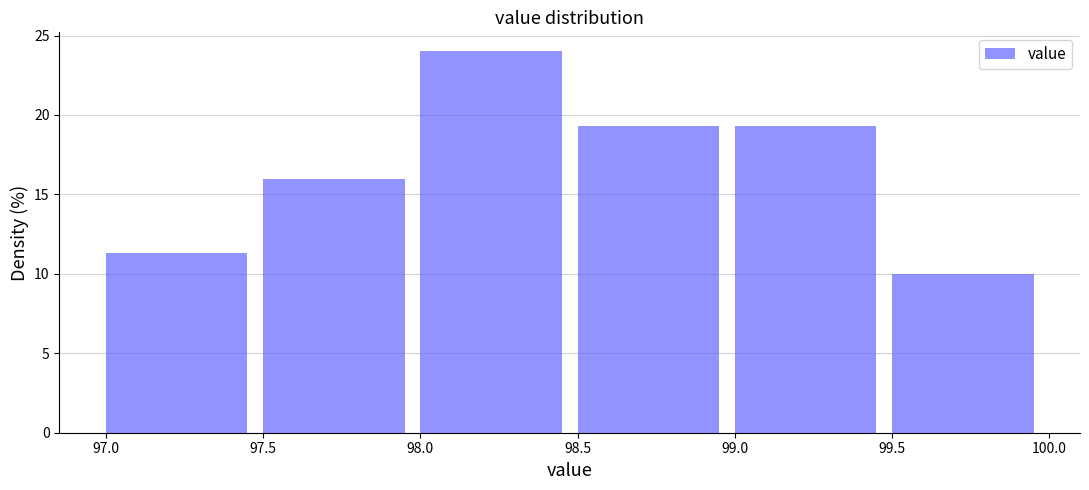

Which range on the x-axis has the tallest bar?

98.0 to 98.5